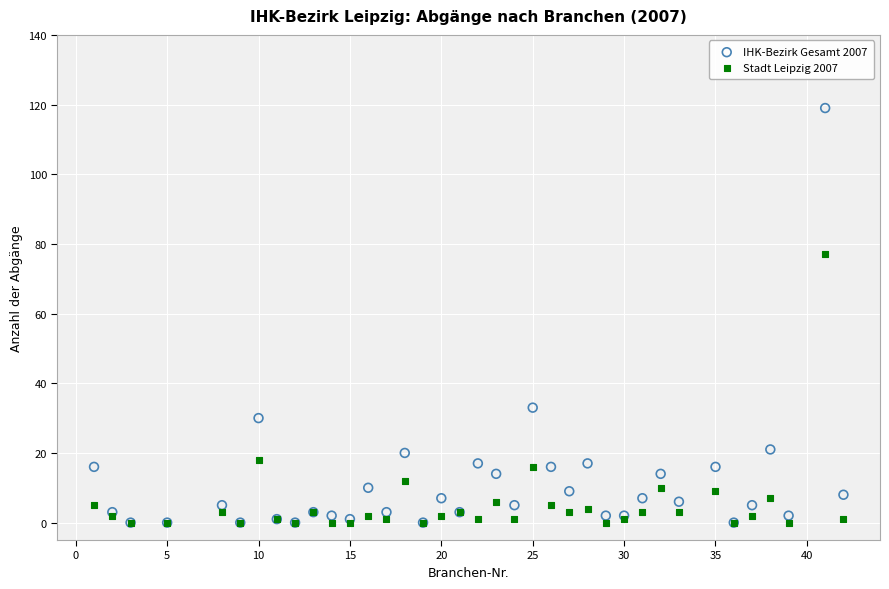

What are all the series names shown in the legend?

IHK-Bezirk Gesamt 2007, Stadt Leipzig 2007